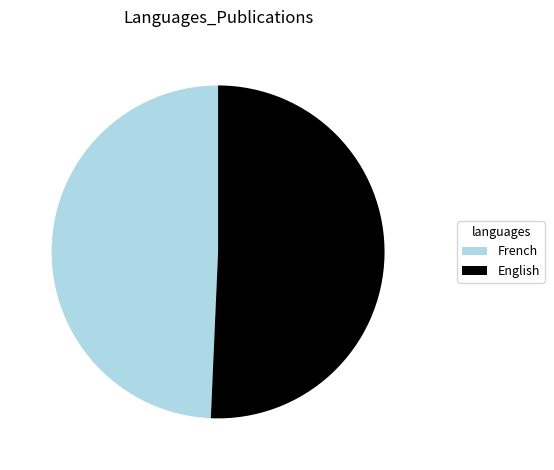

Rank the categories by value from highest to lowest.

English, French